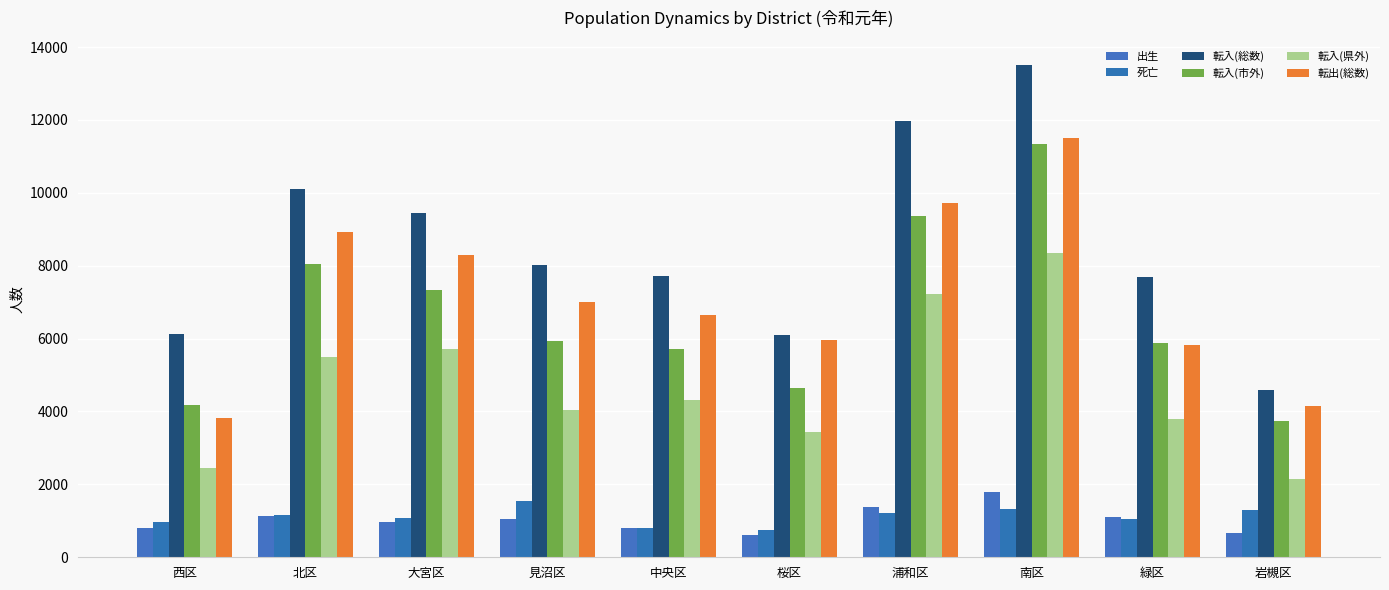

What is the average value of the 転出(総数) series?

7182